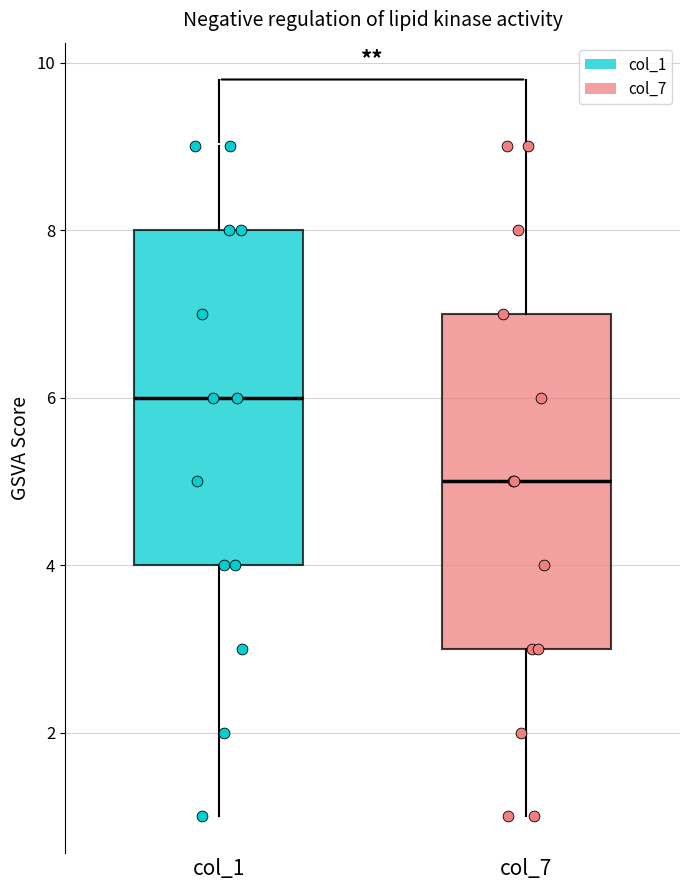

Where is the lower edge of the box for col_1 on the y-axis? The values are not printed on the chart, so give them approximately, as read against the axis.

4